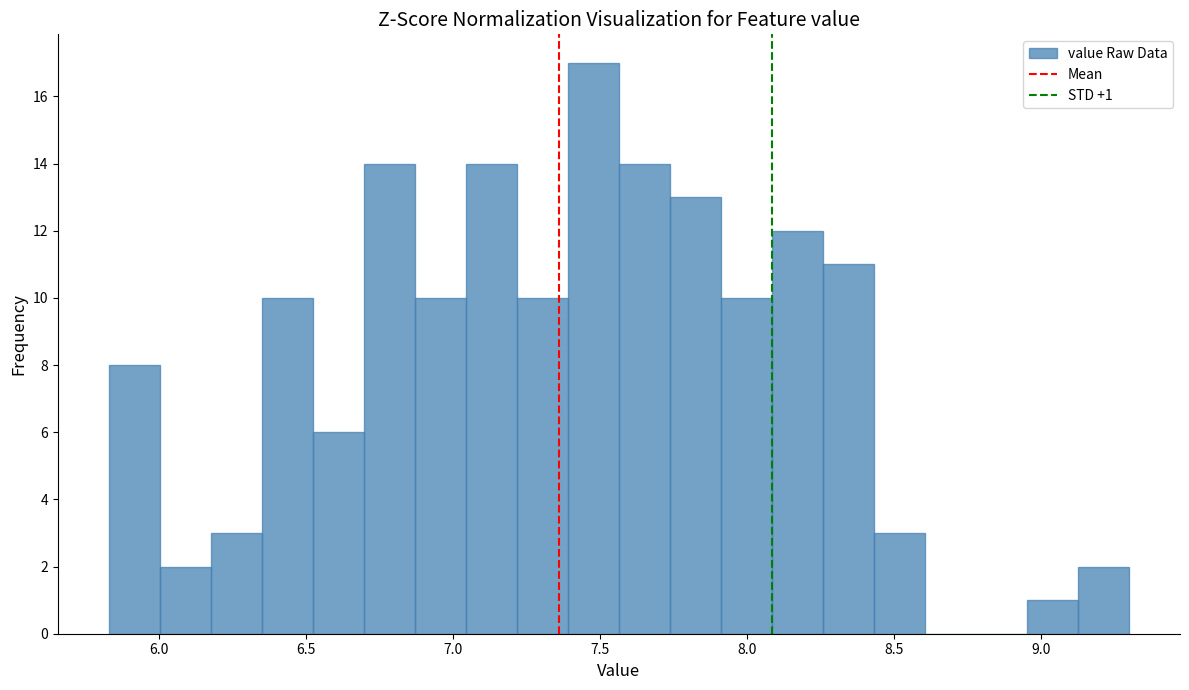

Around what value on the x-axis is the tallest bar? Give the approximate position of its centre, as read against the axis.

7.50